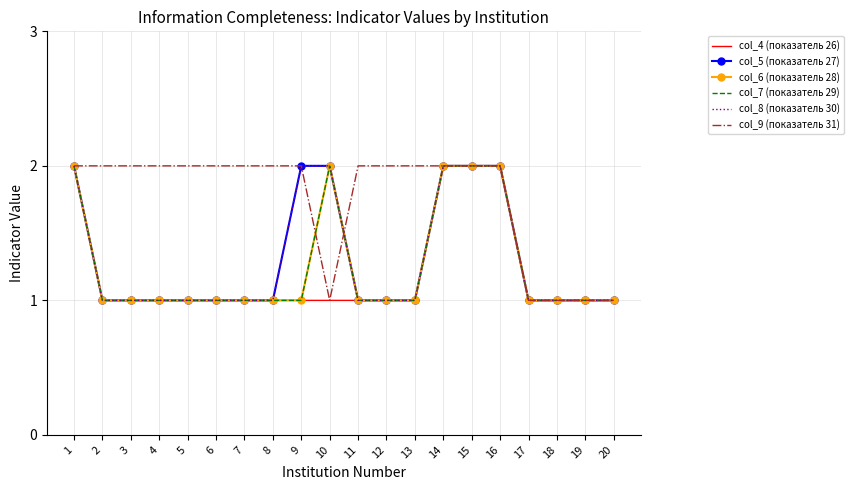

What is the value of the col_9 (показатель 31) point at the 18th from the left?

1